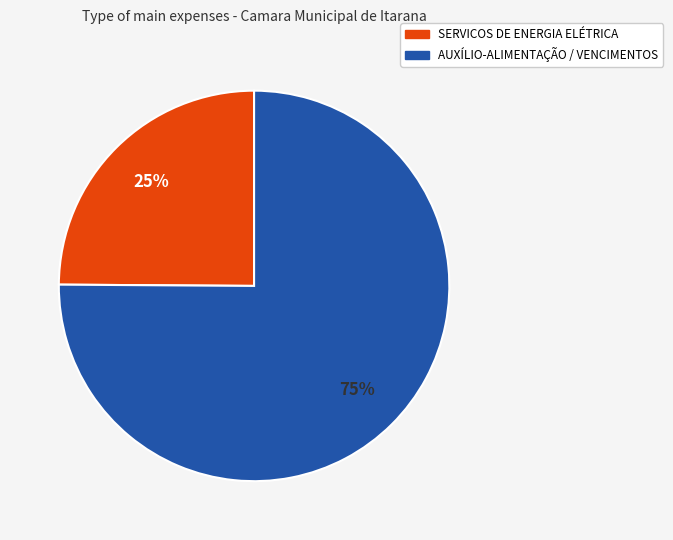

How many slices are in this pie chart?

2